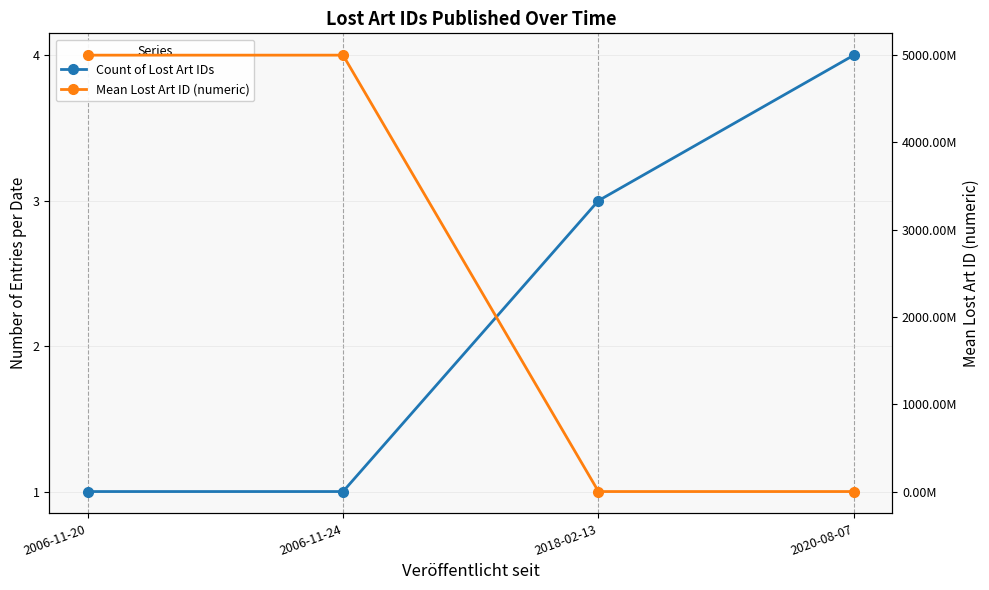

Reading left to right, list all the values displayed in this chart.

Count of Lost Art IDs: 2006-11-20=1.0	2006-11-24=1.0	2018-02-13=3.0	2020-08-07=4.0
Mean Lost Art ID (numeric): 2006-11-20=5000005499.0	2006-11-24=5000005541.0	2018-02-13=575011.3	2020-08-07=590746.5